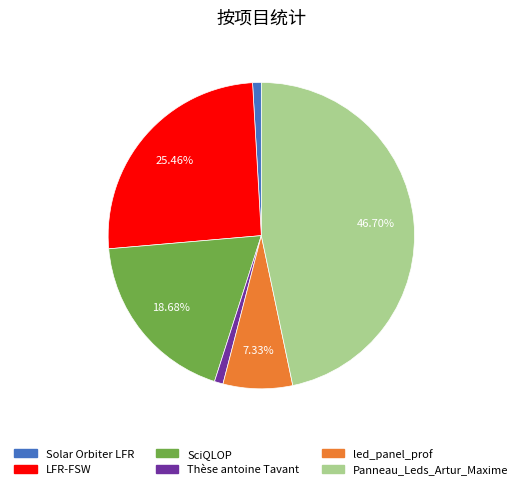

To the nearest percent, what percentage of the pie is LFR-FSW?

25%